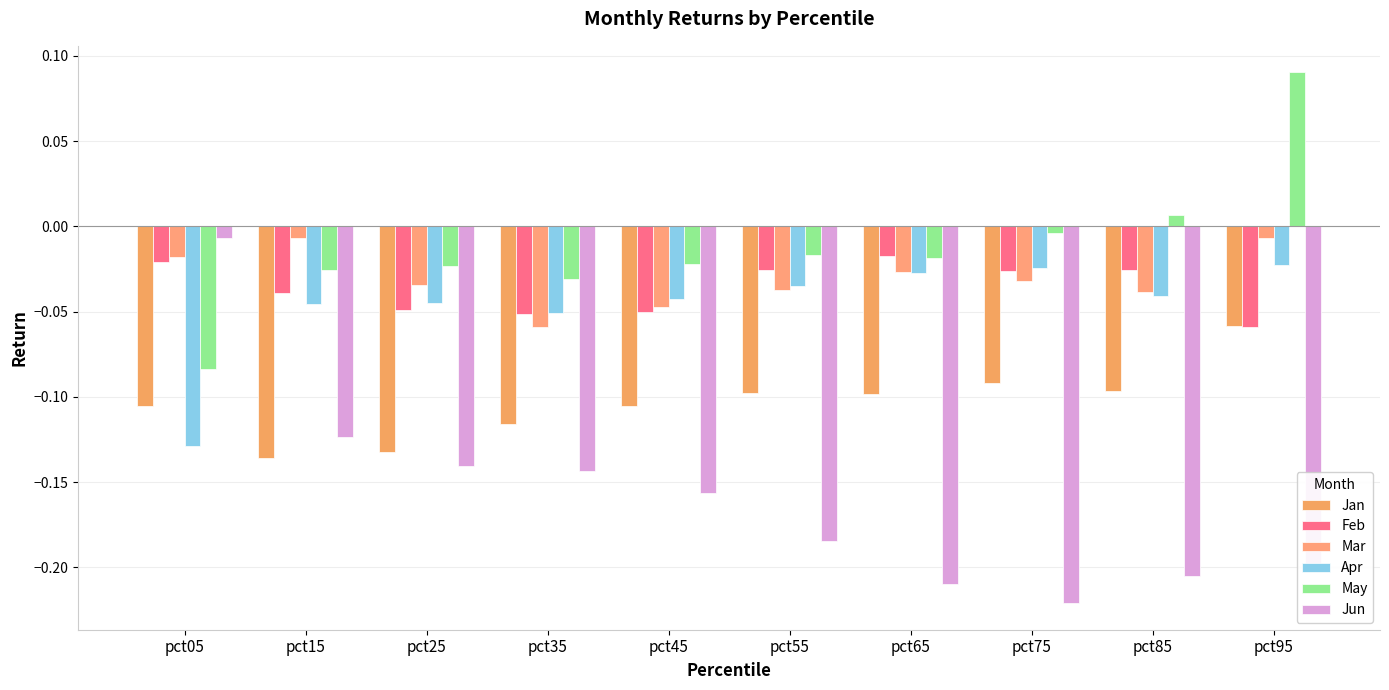

List the series in order of their peak value, lowest first.

Jan, Apr, Feb, Mar, Jun, May